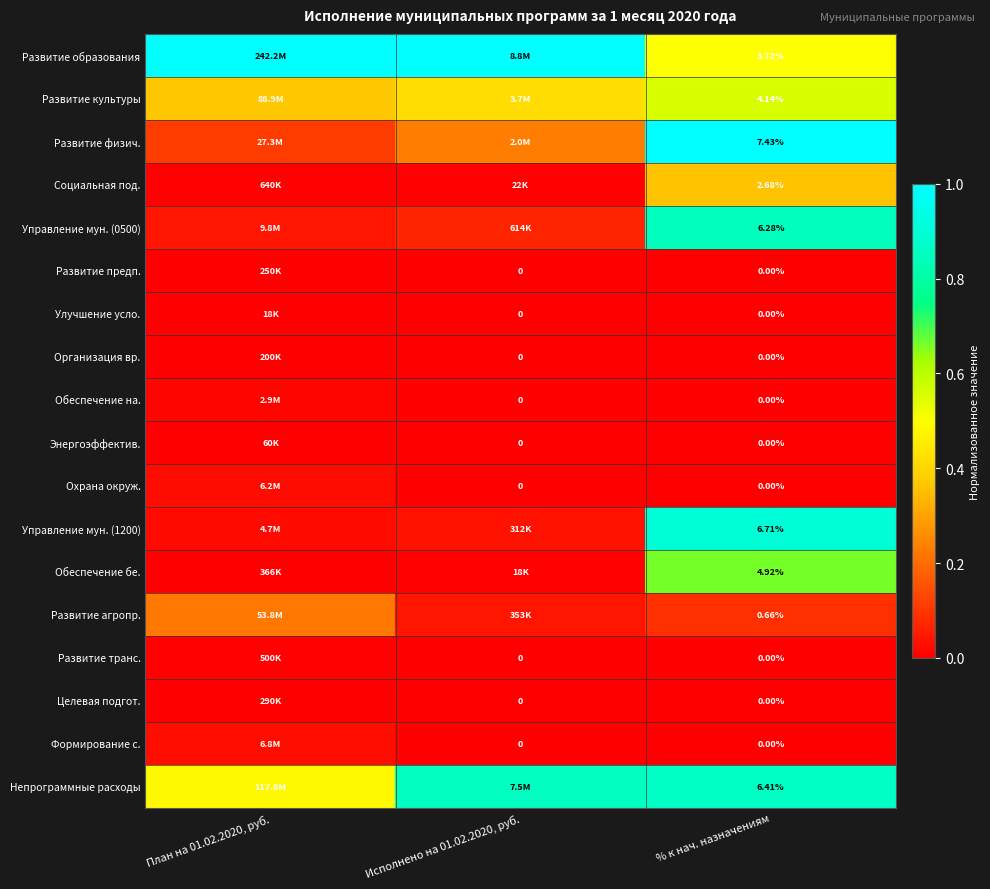

At which category does the chart reach its peak across all series?

План на 01.02.2020, руб.